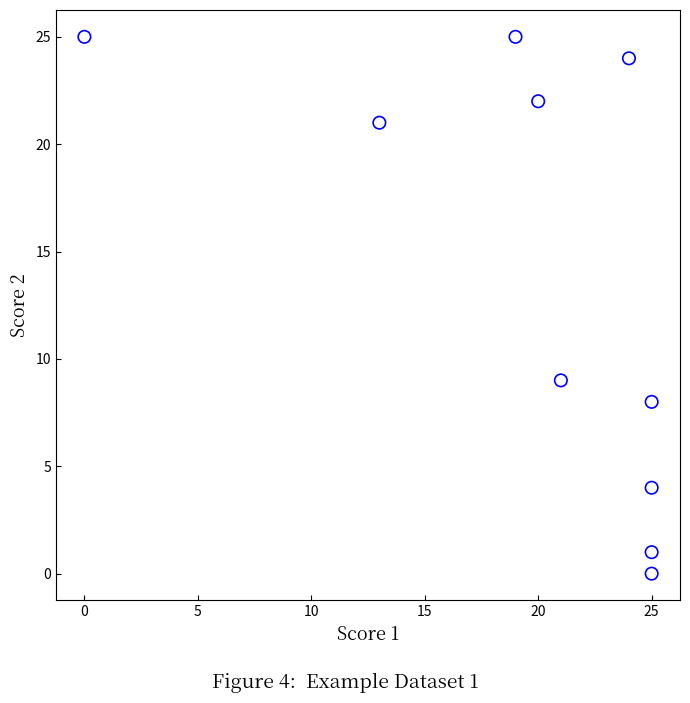

What Y value in the scatter plot is closest to 12?

9